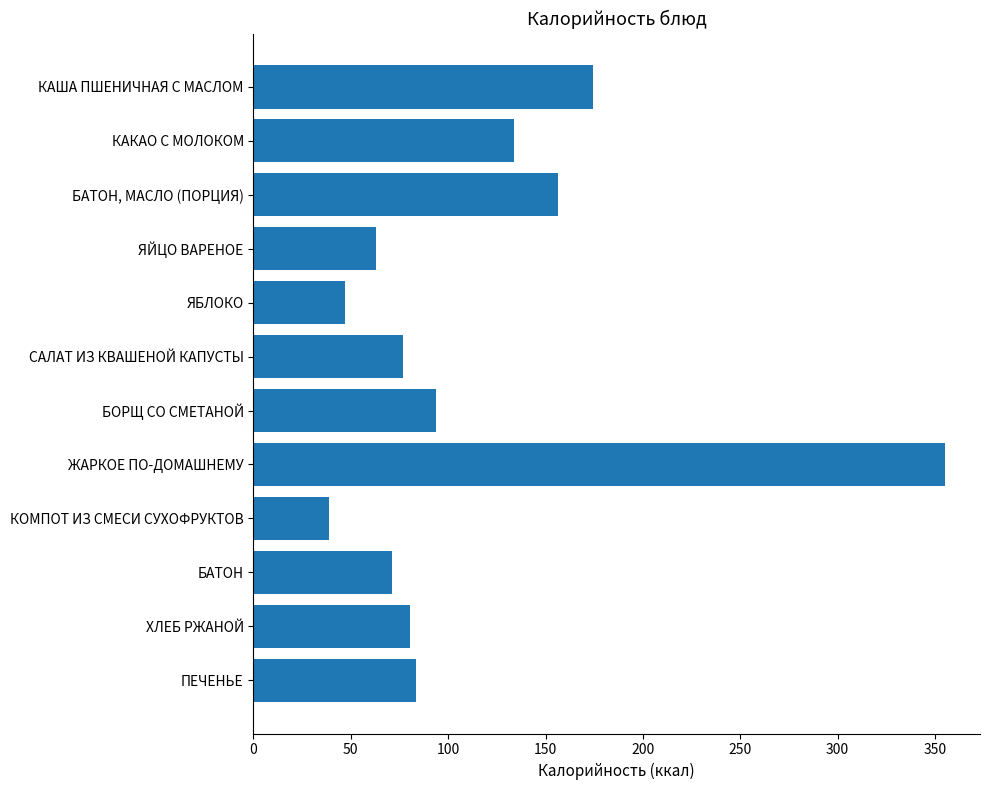

What is the average value?

114.5